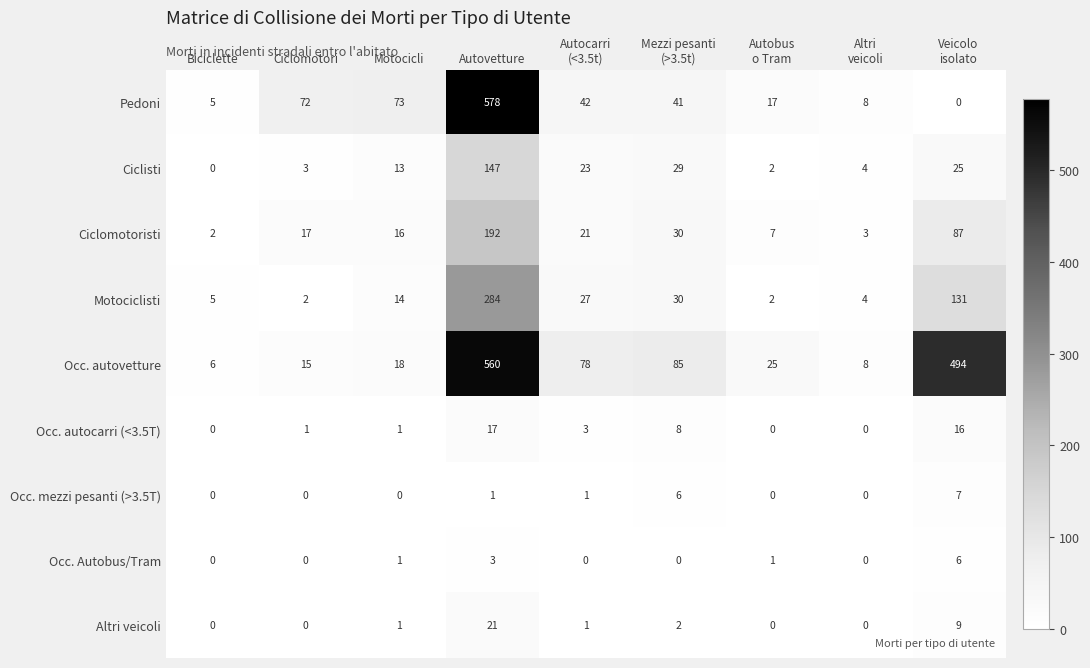

At which category is the sum across all series the highest?

Autovetture